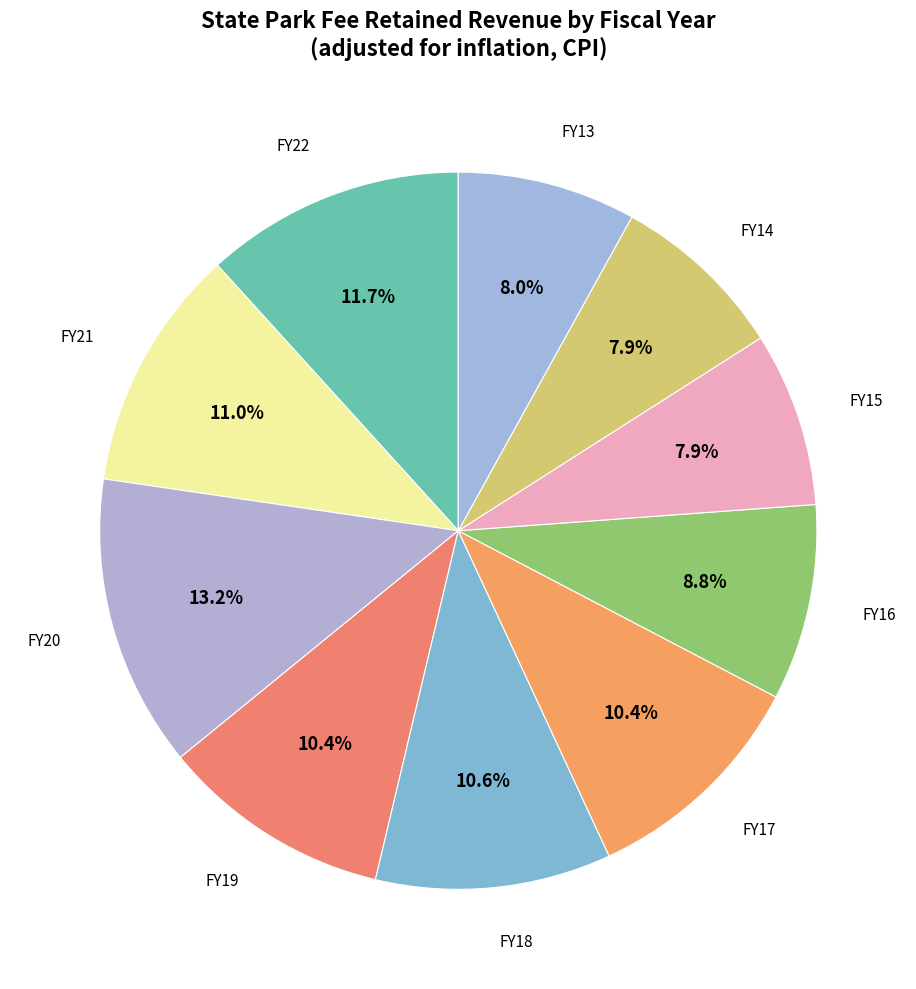

What is the largest slice in the pie chart?

FY20